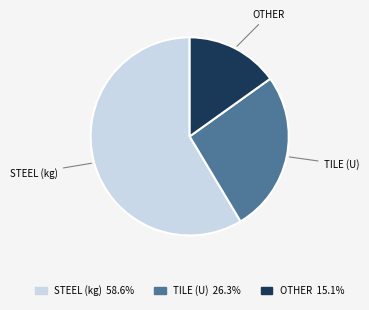

Combined, do TILE (U) 26.3% and STEEL (kg) 58.6% account for over 50%?

Yes